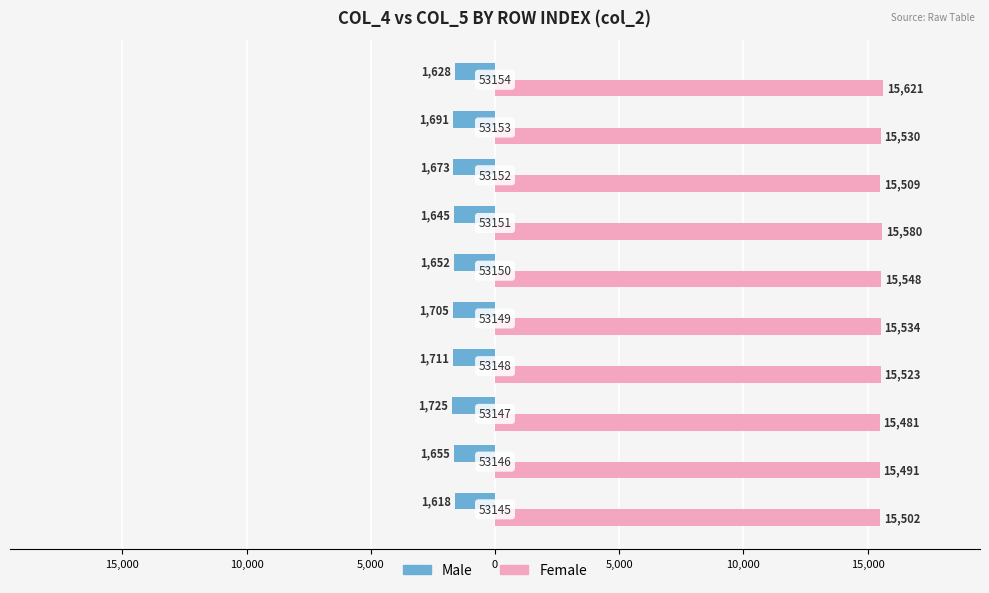

What are all the series names shown in the legend?

Male, Female